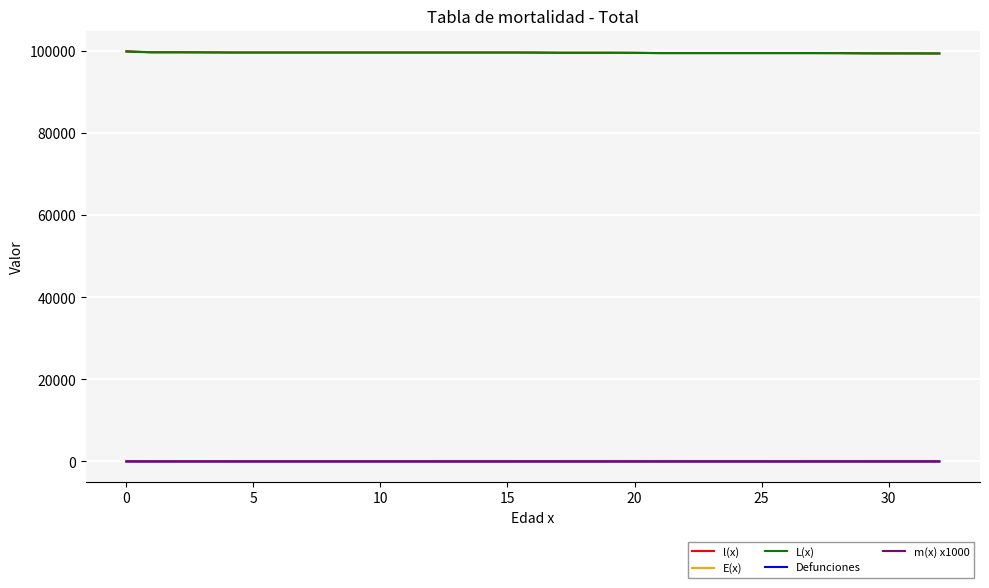

What is the sum of all m(x) x1000 values?

5.8